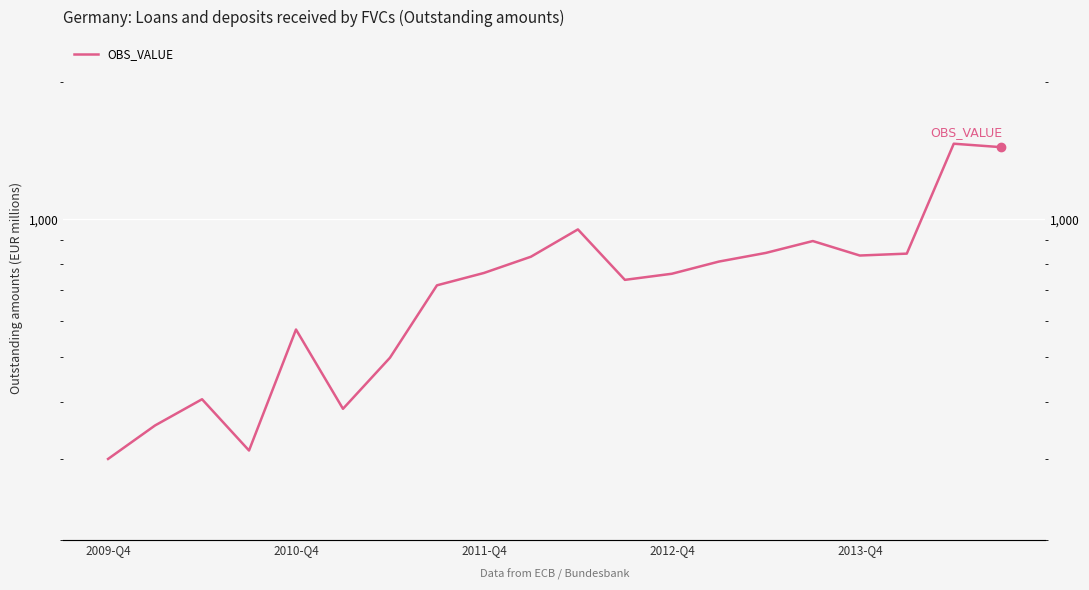

What is the minimum value shown in the chart?

300